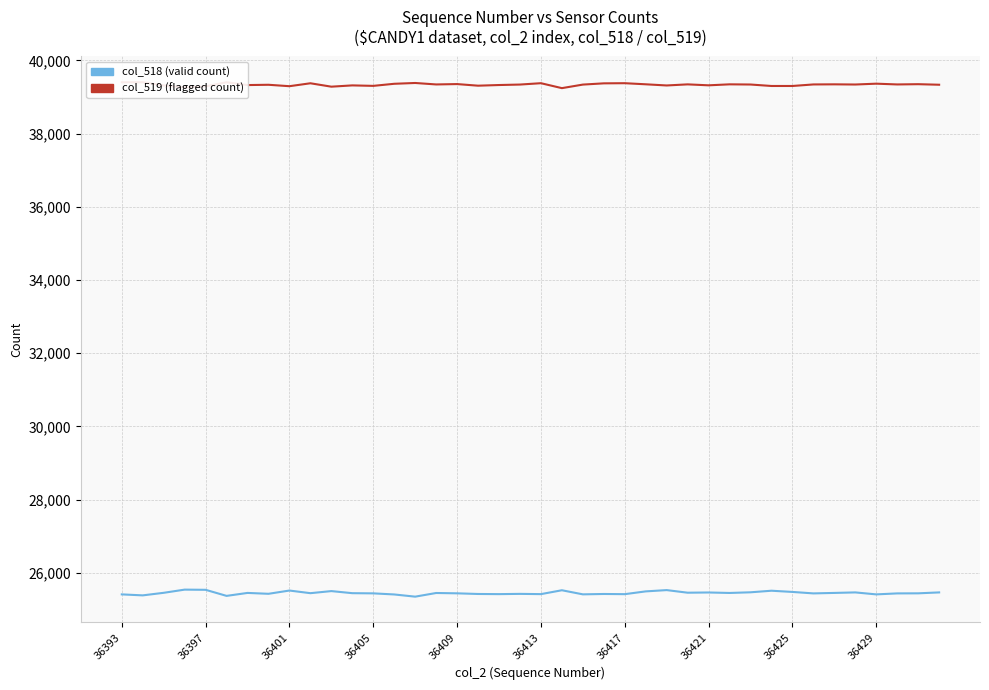

How many values in the col_518 (total valid) series are below 25442?

19